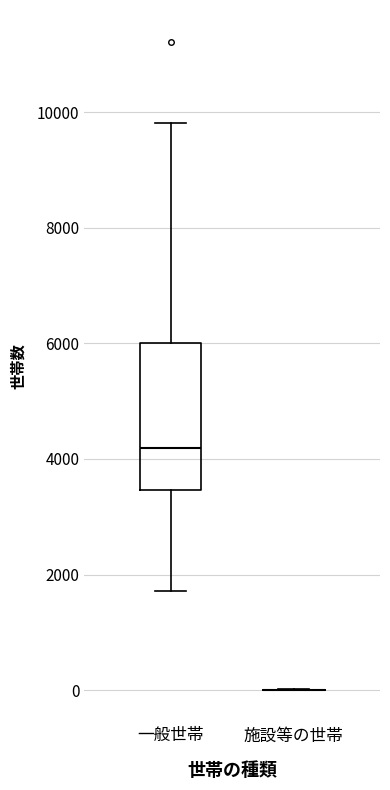

Reading left to right, read every box against the y-axis: the position of its median line, the range the box covers, and the ends of its whiskers. The values are not printed on the chart, so give them approximately, as read against the axis.

一般世帯: median 4200, box 3400 to 6000, whiskers 1800 to 9800
施設等の世帯: box collapsed to a line at 0, whiskers 0 to 0